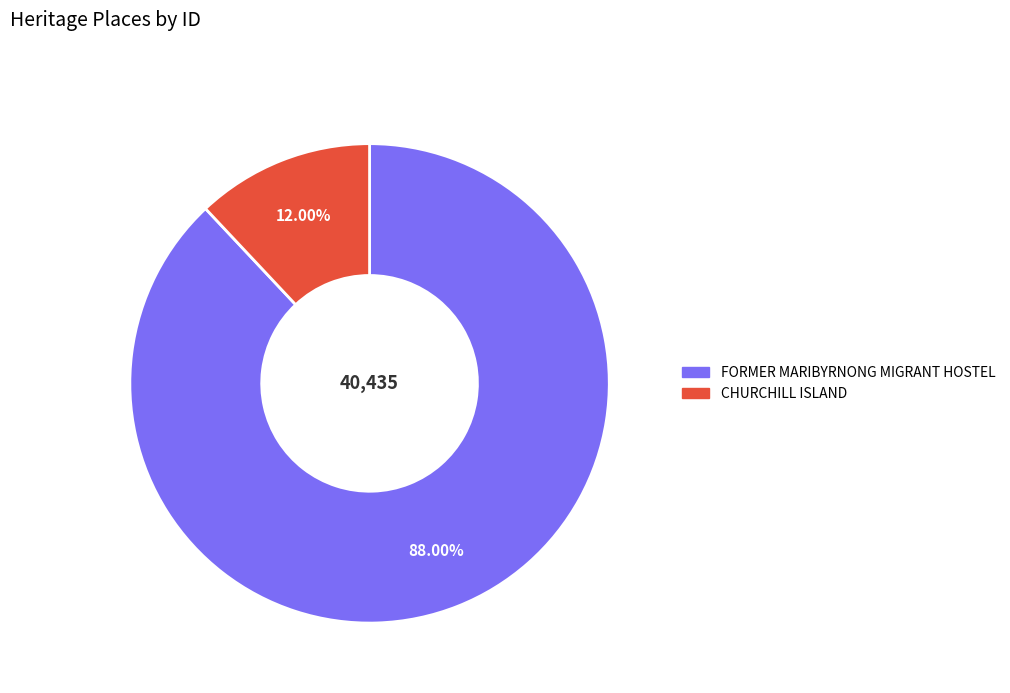

How many slices are in this pie chart?

2